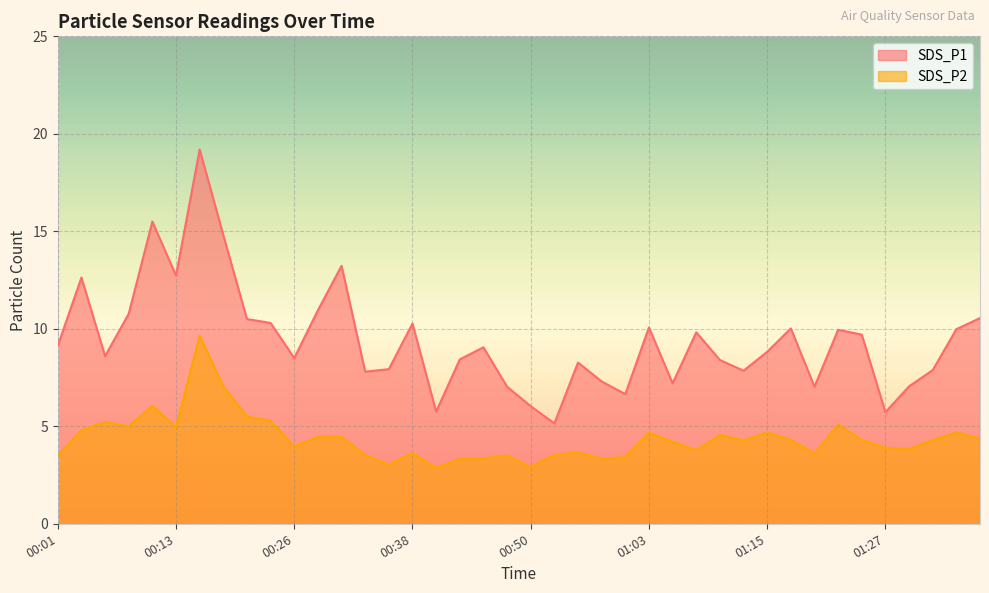

What is the highest value of the SDS_P1 series?

19.2